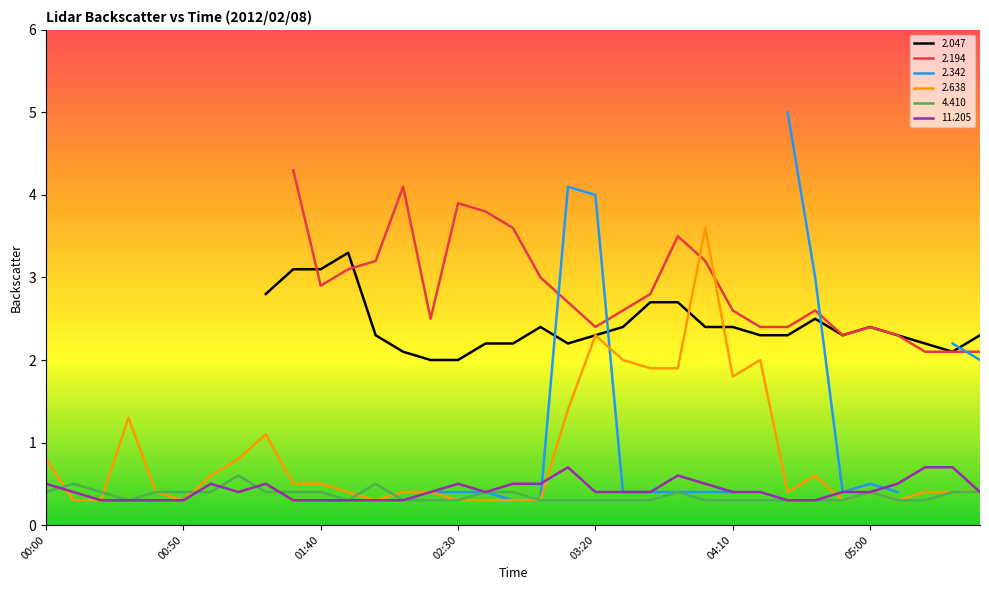

What is the difference between the maximum and minimum values in the   4.410 series?

0.3